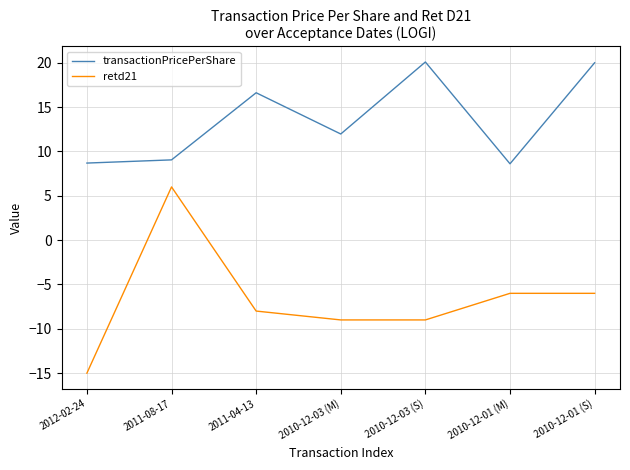

How many series are shown in this chart?

2